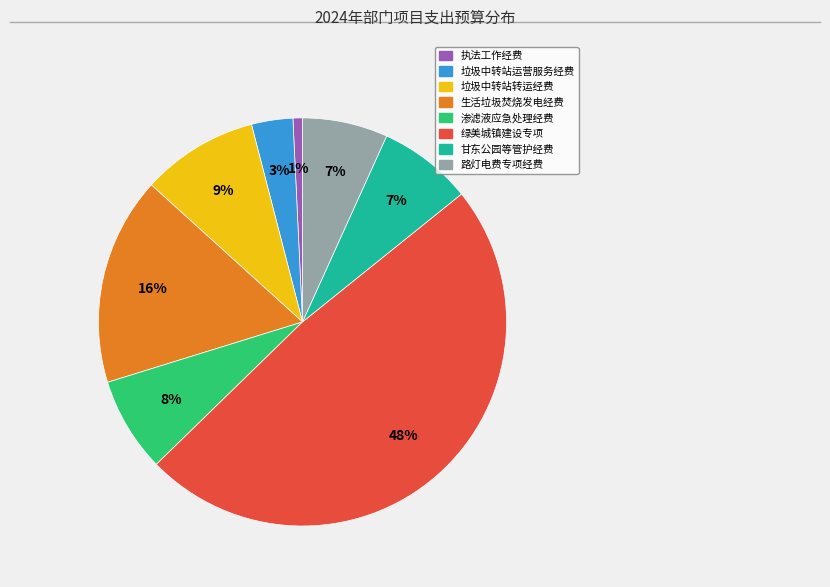

How many slices are in this pie chart?

8